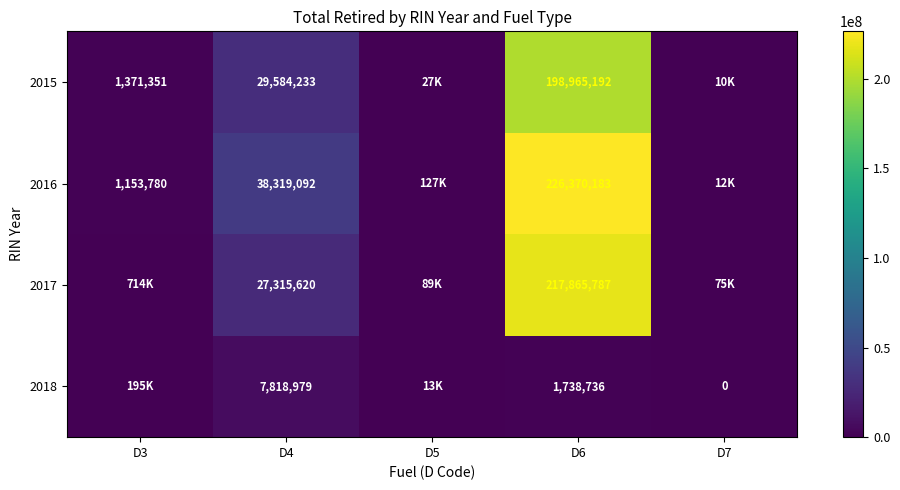

What is the spread (max minus min) of values at D6?

224631447